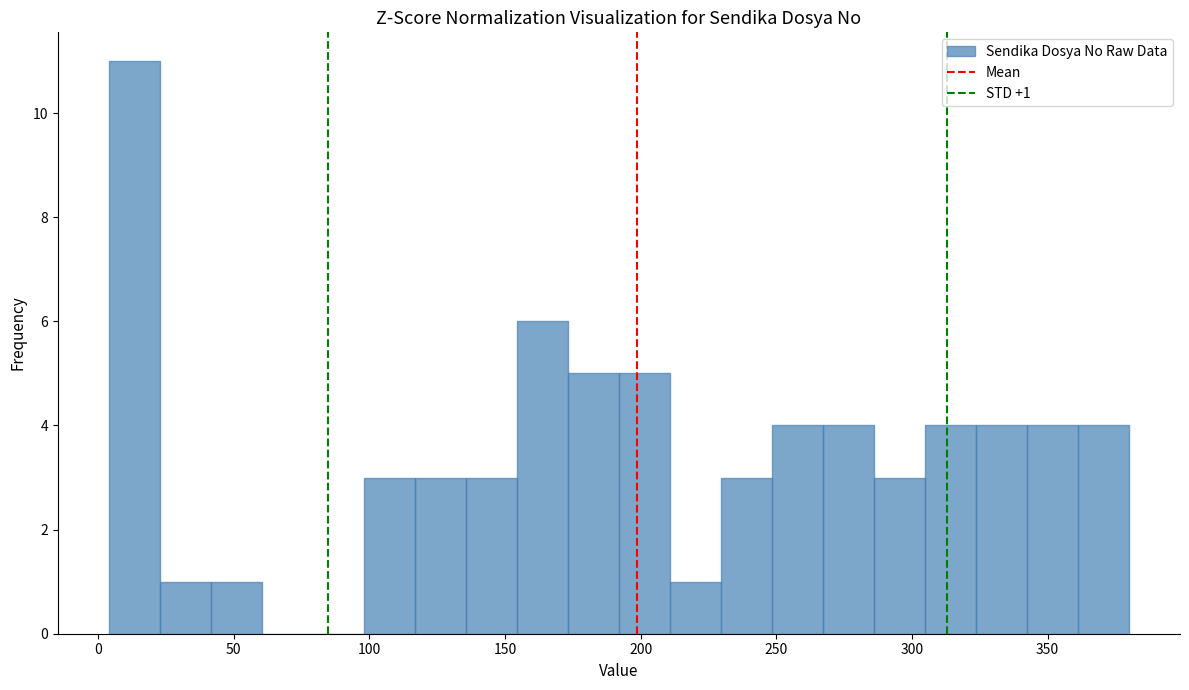

Read against the x-axis, roughly where is the centre of the tallest bar?

15